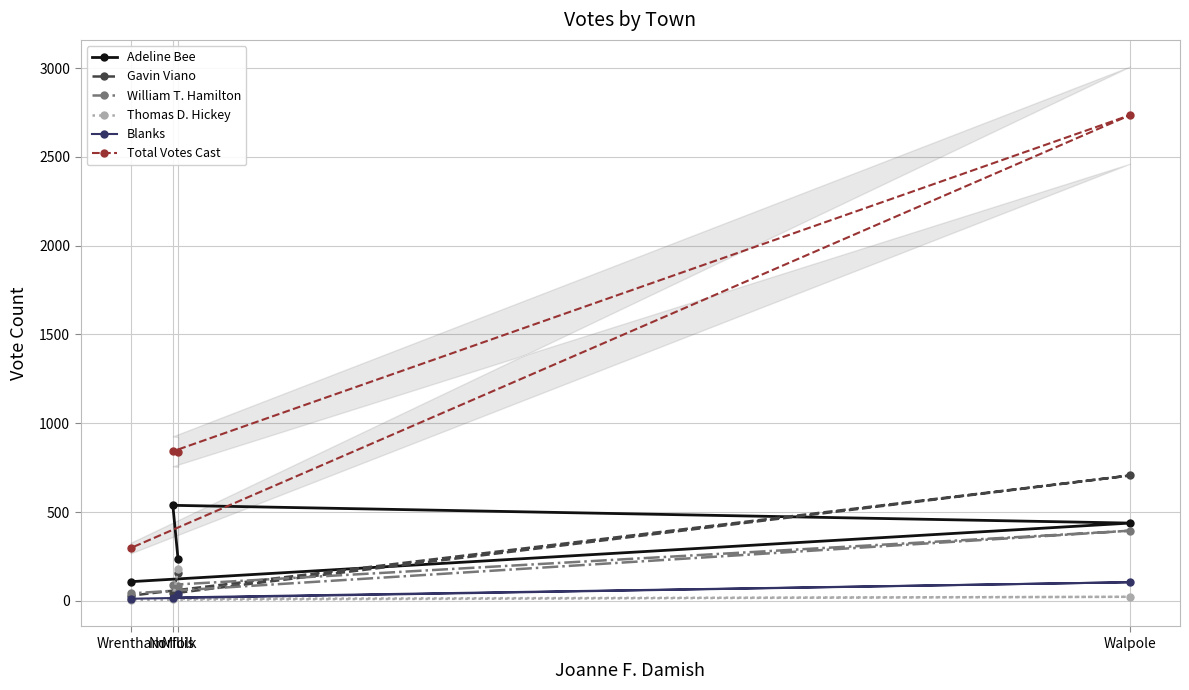

At Walpole, list the series in order from smallest to largest.

Thomas D. Hickey, Blanks, William T. Hamilton, Adeline Bee, Gavin Viano, Total Votes Cast